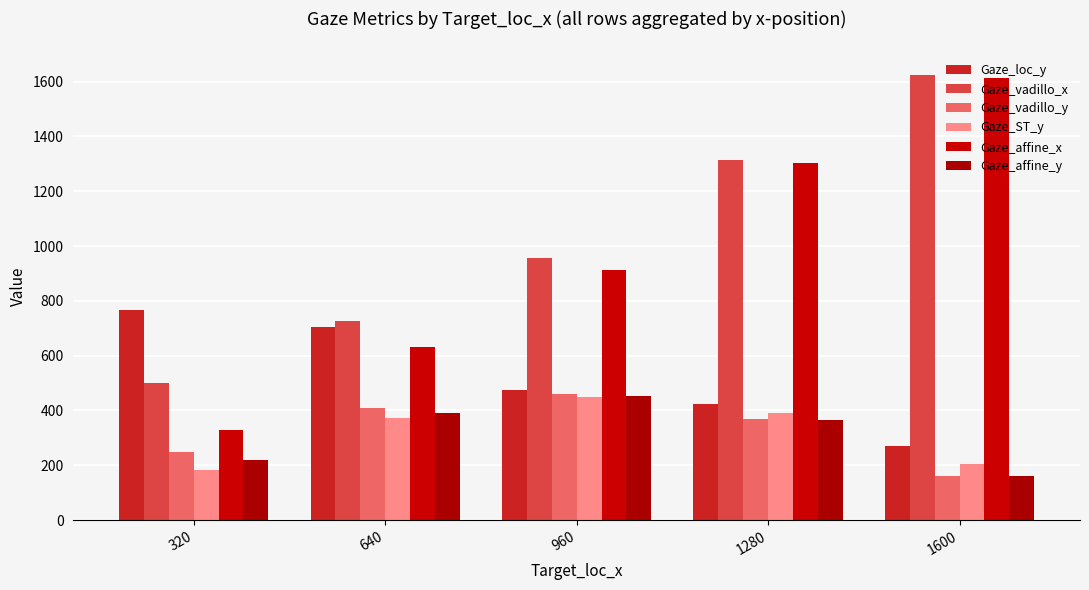

Where does the Gaze_vadillo_x series first go above 957?

960